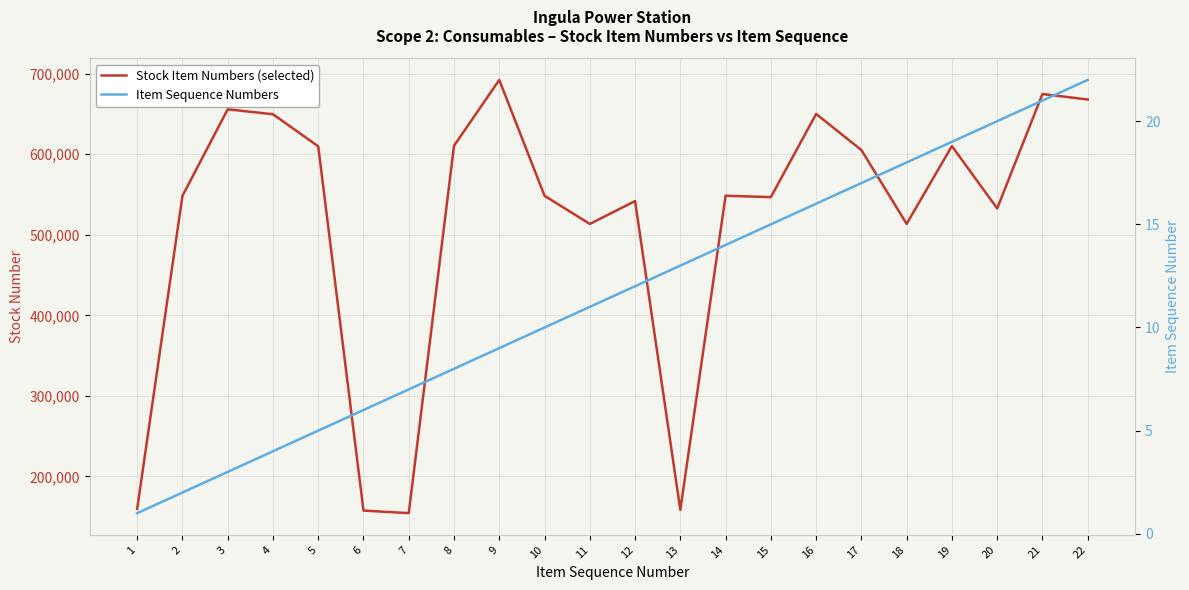

Rank the series by their average value, from highest to lowest.

Stock Item Numbers (selected), Item Sequence Numbers